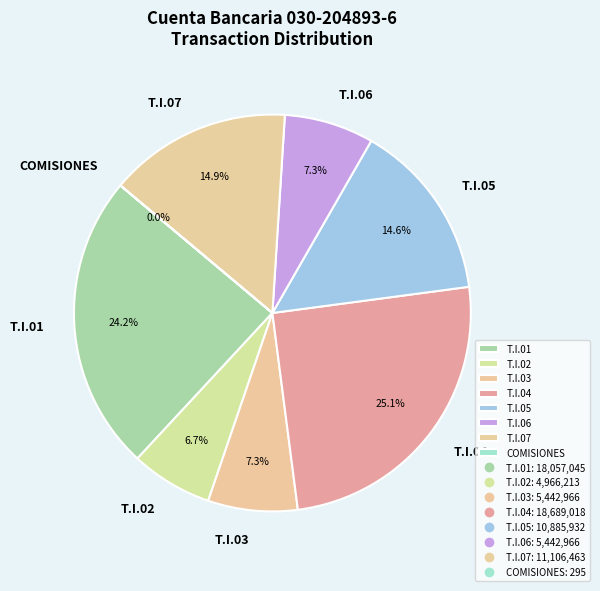

Is it true that T.I.03 is 1% of the pie?

False